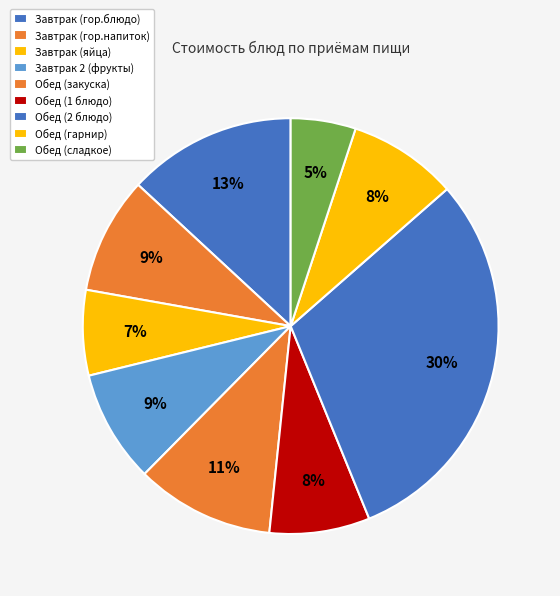

Combined, do Обед (1 блюдо) and Обед (закуска) account for over 50%?

No